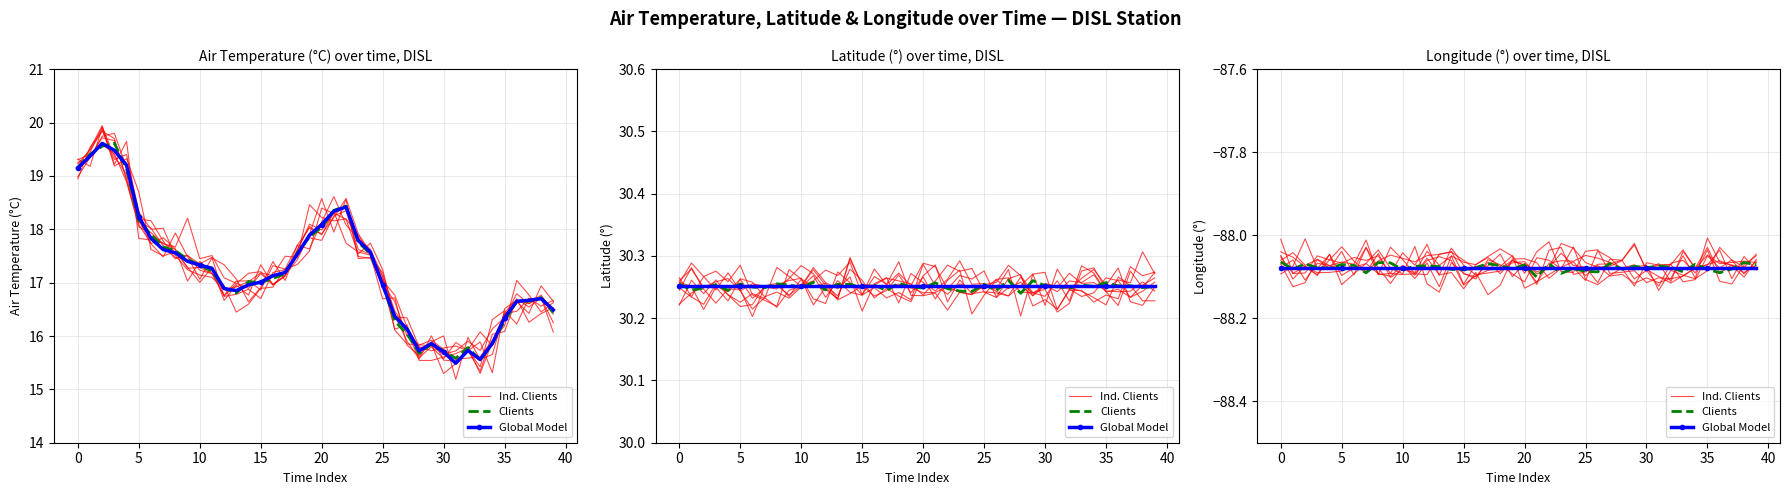

Reading left to right, extract all data points from this chart.

Ind. Clients: -88.1	-88.1	-88.1	-88.1	-88.1	-88.1	-88.1	-88.1	-88.1	-88.1	-88.1	-88.1	-88.1	-88.1	-88.1	-88.1	-88.1	-88.1	-88.0	-88.1	-88.1	-88.1	-88.1	-88.1	-88.1	-88.1	-88.1	-88.1	-88.1	-88.1	-88.1	-88.1	-88.1	-88.0	-88.1	-88.0	-88.1	-88.1	-88.1	-88.1
Clients: -88.1	-88.1	-88.1	-88.1	-88.1	-88.1	-88.1	-88.1	-88.1	-88.1	-88.1	-88.1	-88.1	-88.1	-88.1	-88.1	-88.1	-88.1	-88.1	-88.1	-88.1	-88.1	-88.1	-88.1	-88.1	-88.1	-88.1	-88.1	-88.1	-88.1	-88.1	-88.1	-88.1	-88.1	-88.1	-88.1	-88.1	-88.1	-88.1	-88.1
Global Model: -88.1	-88.1	-88.1	-88.1	-88.1	-88.1	-88.1	-88.1	-88.1	-88.1	-88.1	-88.1	-88.1	-88.1	-88.1	-88.1	-88.1	-88.1	-88.1	-88.1	-88.1	-88.1	-88.1	-88.1	-88.1	-88.1	-88.1	-88.1	-88.1	-88.1	-88.1	-88.1	-88.1	-88.1	-88.1	-88.1	-88.1	-88.1	-88.1	-88.1